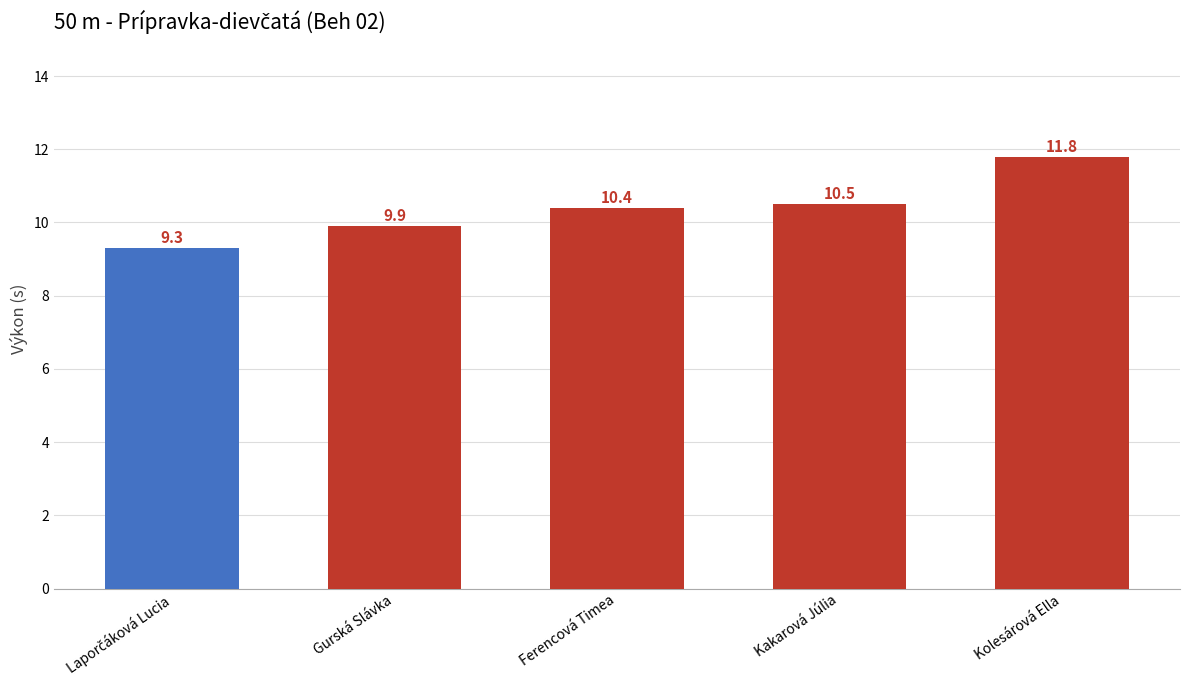

Where does the data first go above 10?

Ferencová Timea